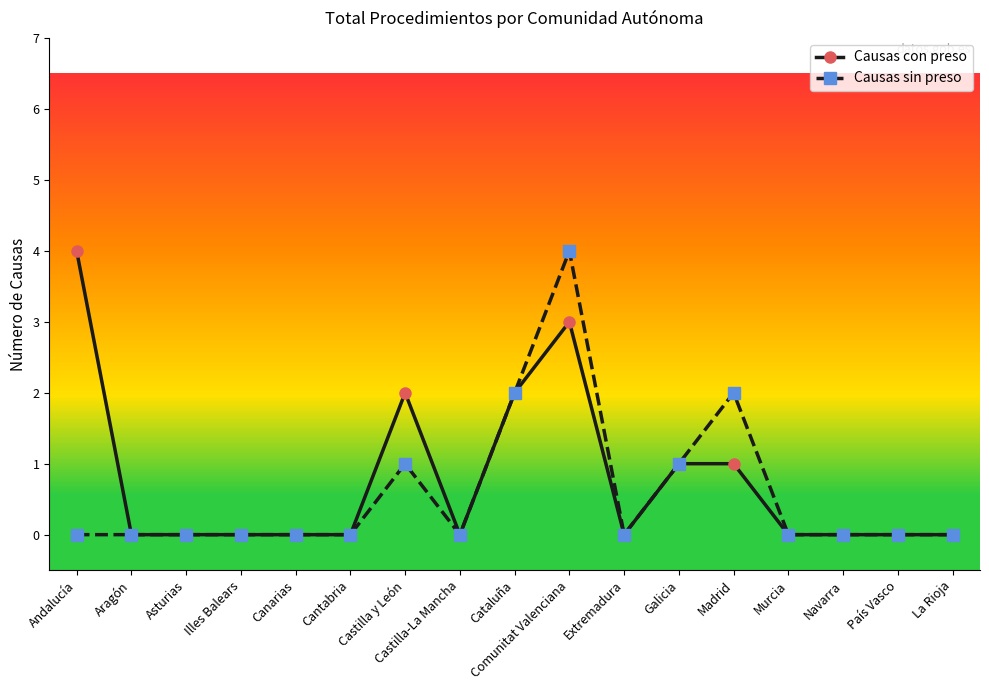

The value of Causas sin preso at Castilla y León is 1. True or false?

True